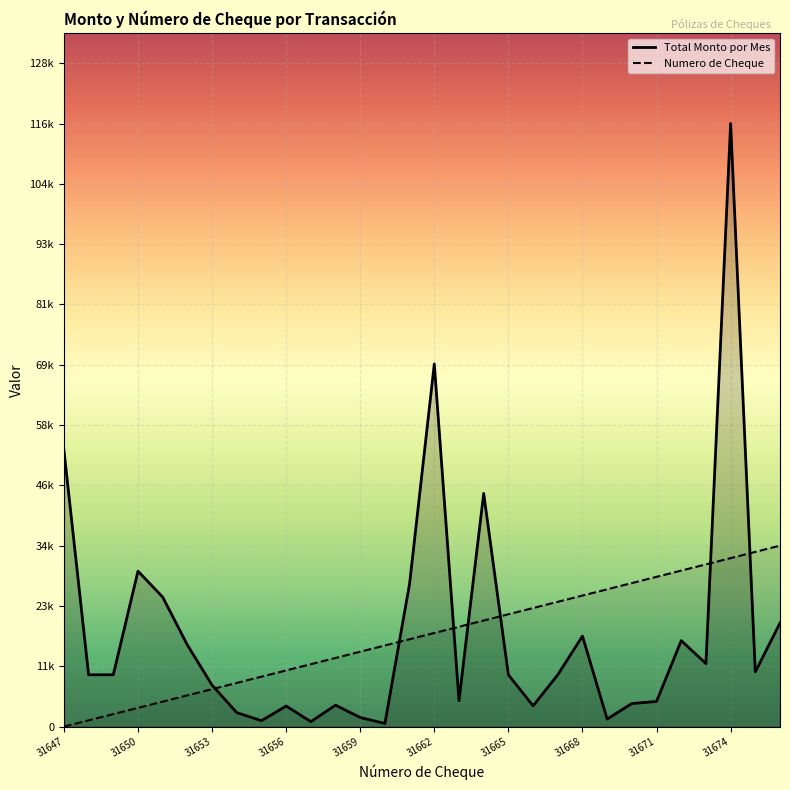

Which category has the highest value in the Numero de Cheque series?

31676